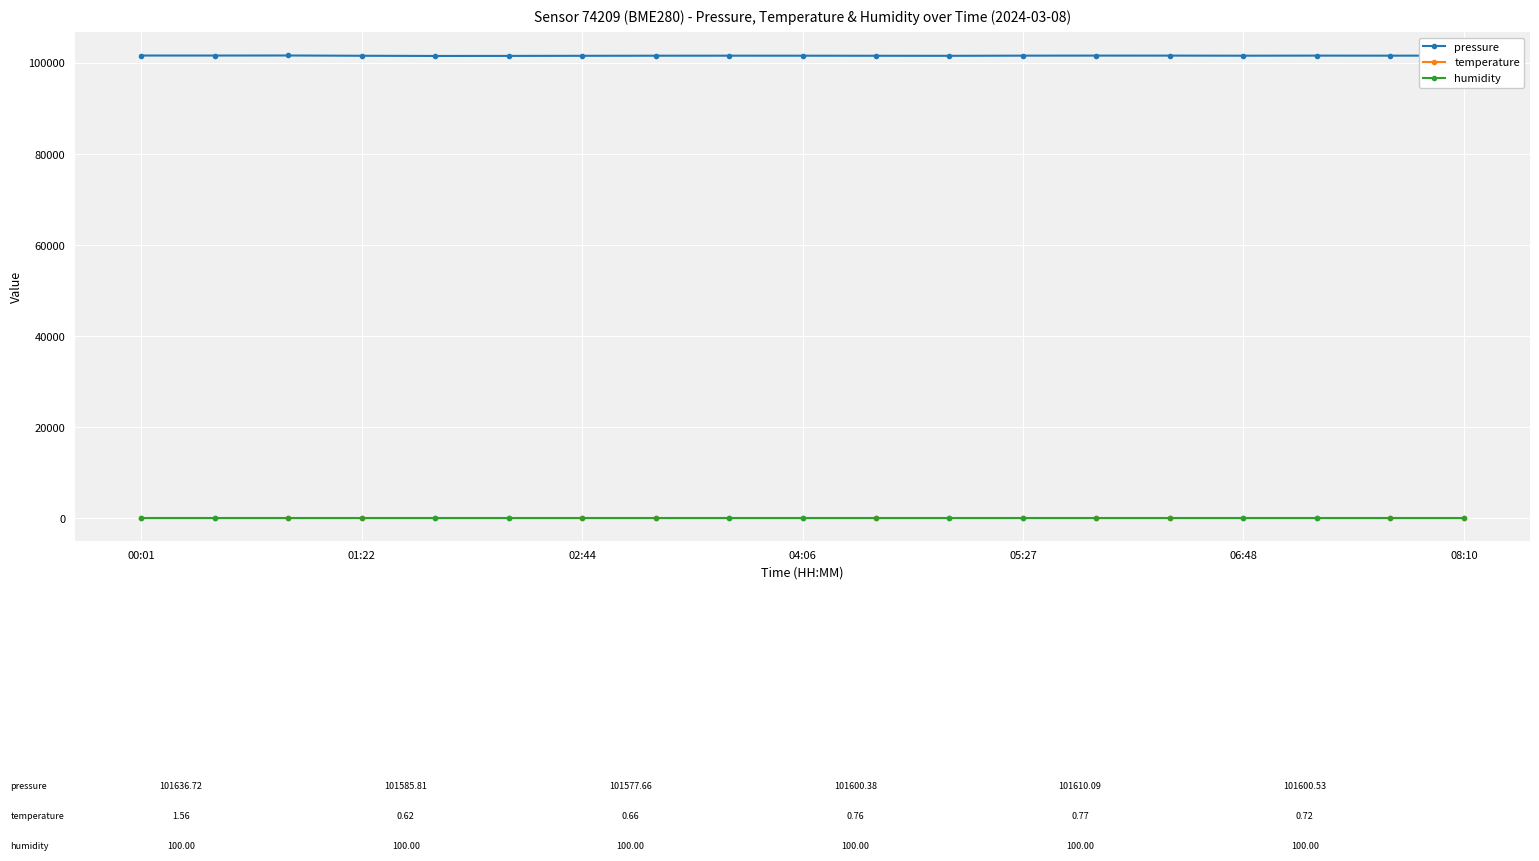

What is the highest value of the pressure series?

101645.5